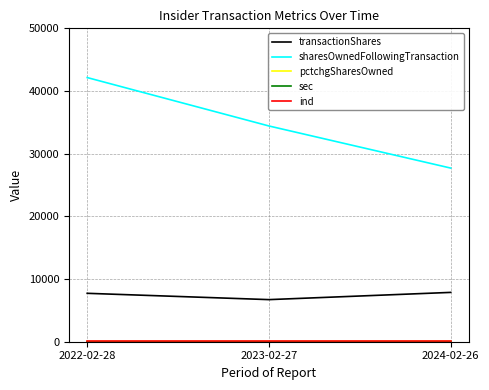

List the labels in order of sharesOwnedFollowingTransaction value, largest first.

2022-02-28, 2023-02-27, 2024-02-26